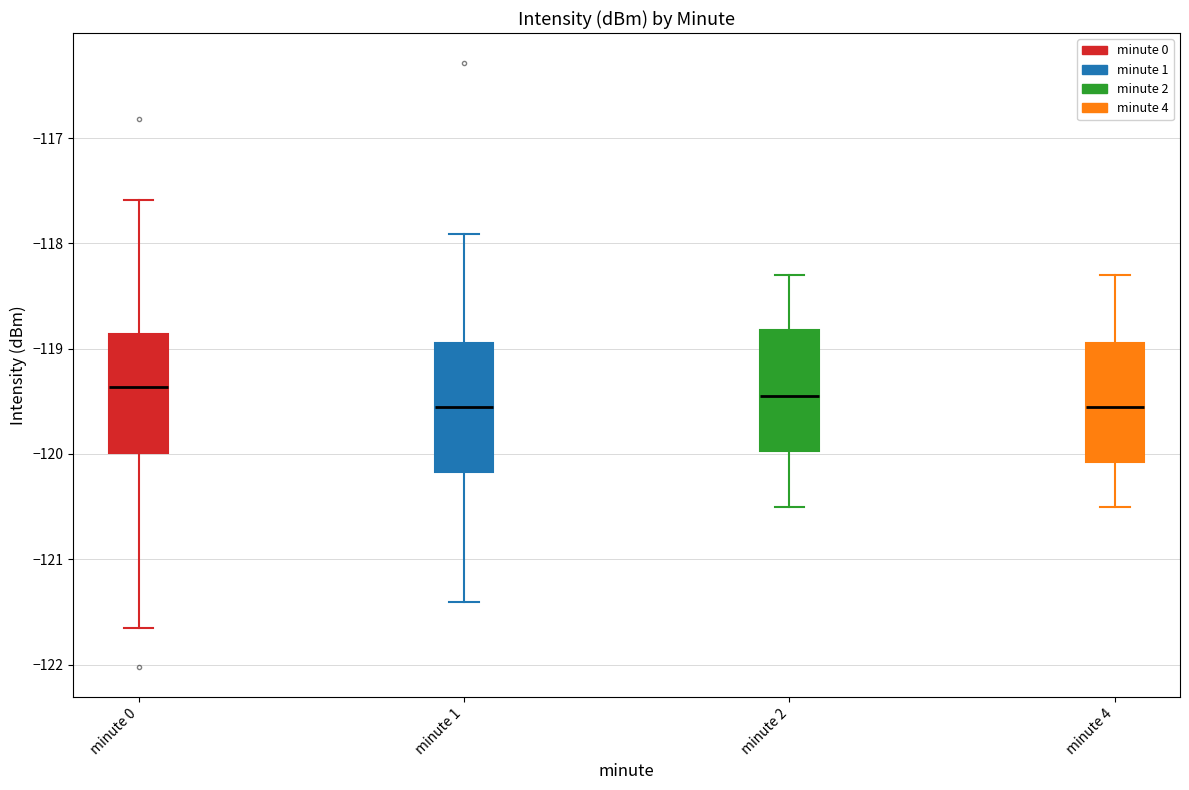

Where does the upper whisker of the box for minute 4 end on the y-axis? The values are not printed on the chart, so give them approximately, as read against the axis.

-118.3